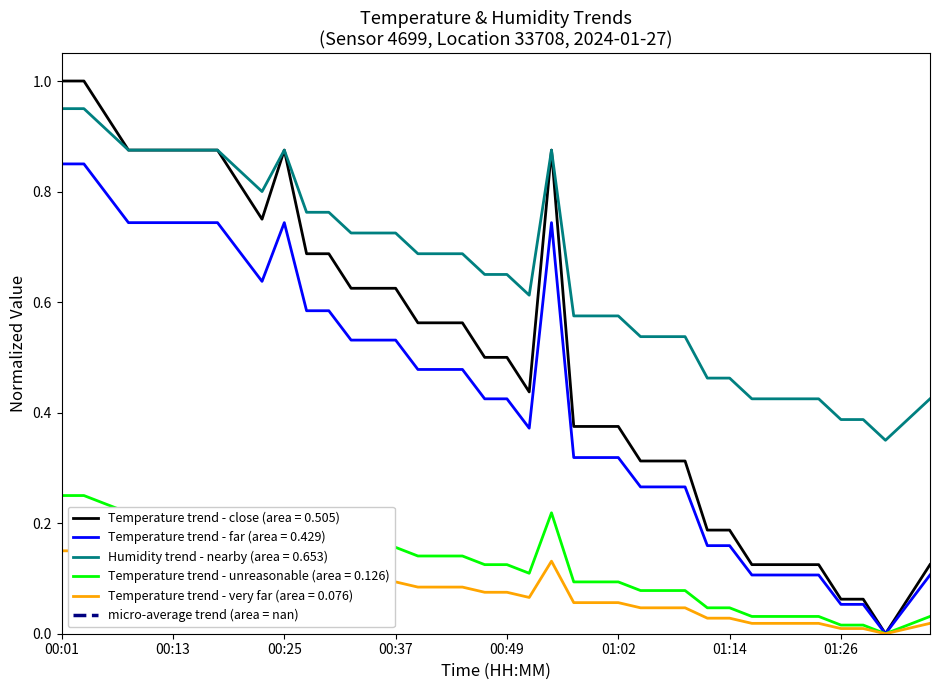

Does the chart display data point markers on the line(s)?

No